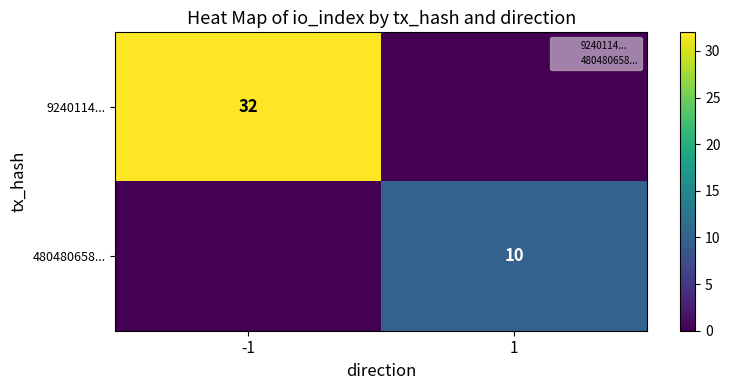

At which category is the sum across all series the highest?

-1